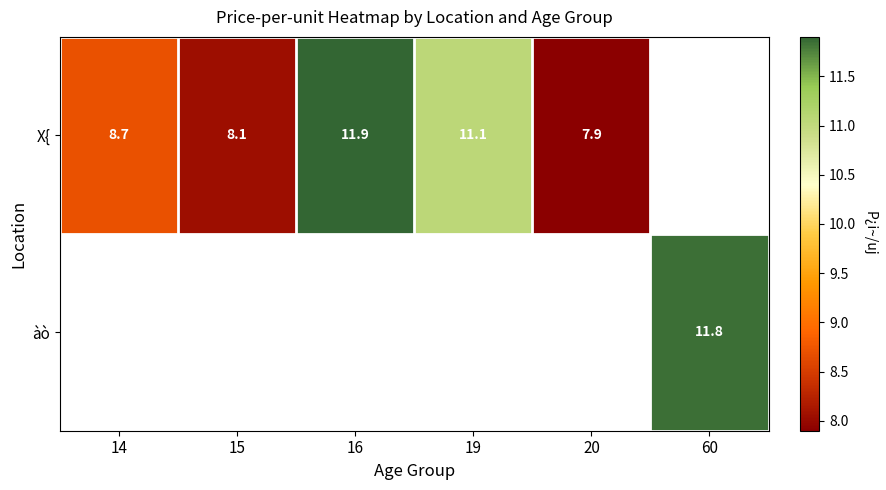

At which category does the chart reach its peak across all series?

16